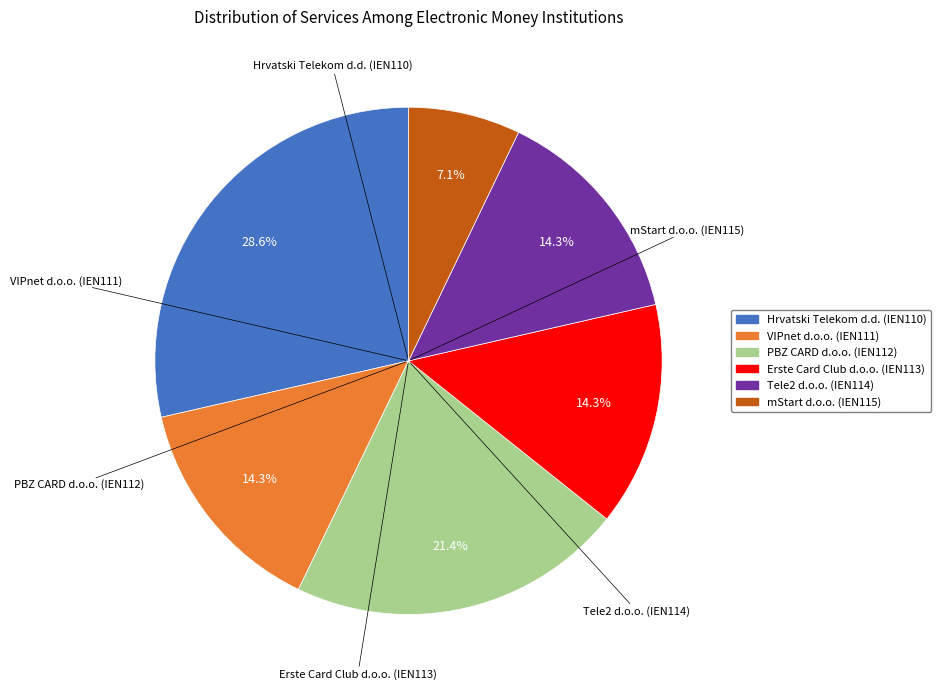

What percentage is the PBZ CARD d.o.o. (IEN112) slice, to the nearest percent?

21%